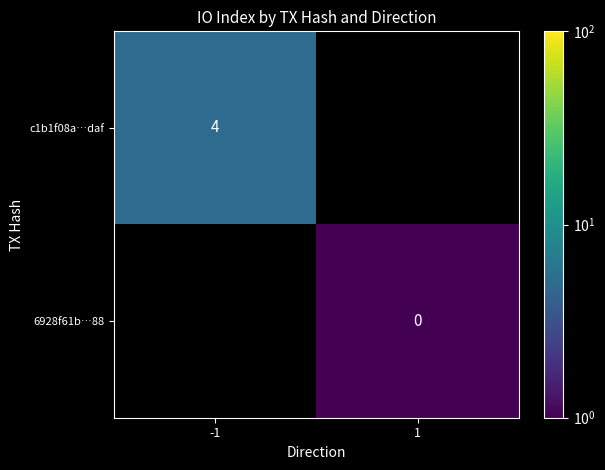

What is the smallest value displayed?

1.0